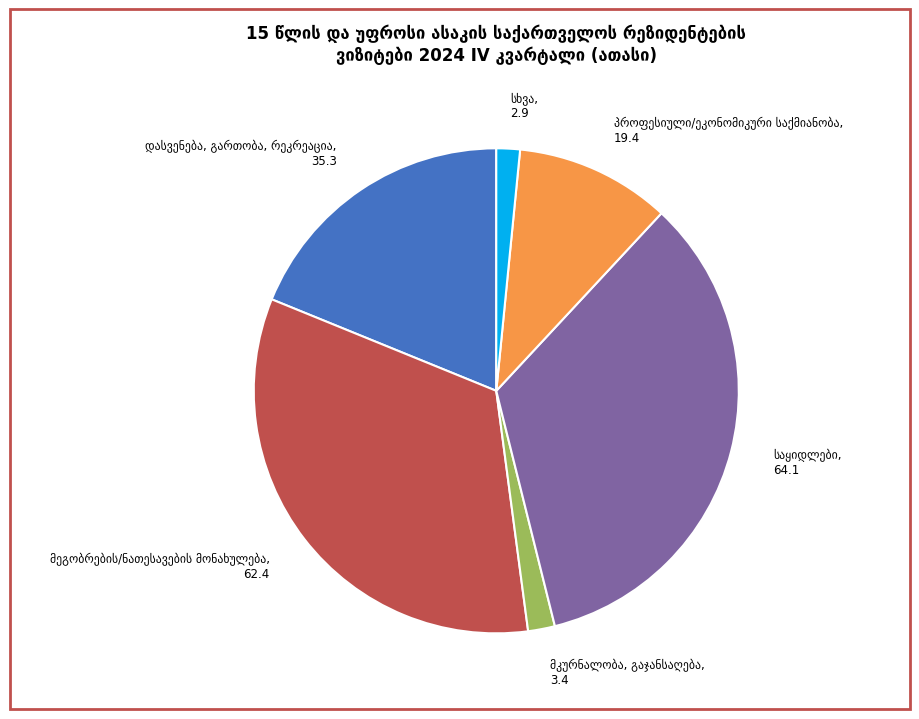

Does any single category account for the majority?

No